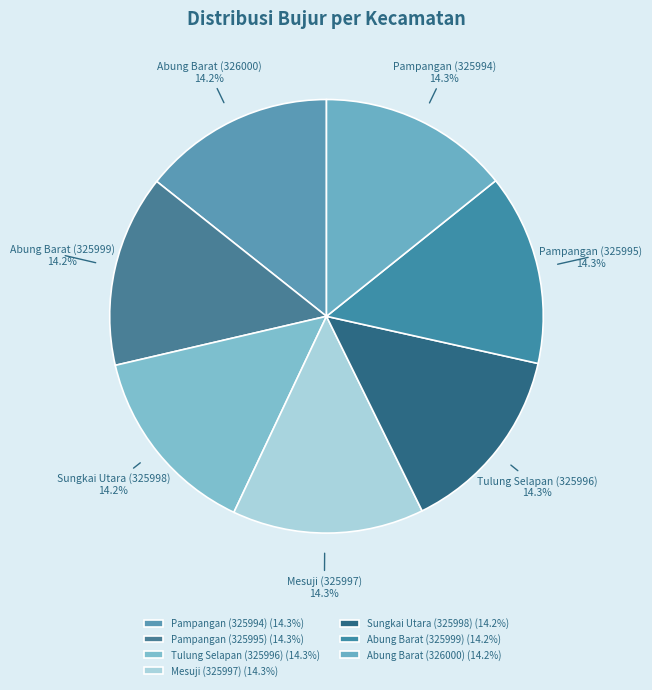

Is there a majority slice in this chart?

No